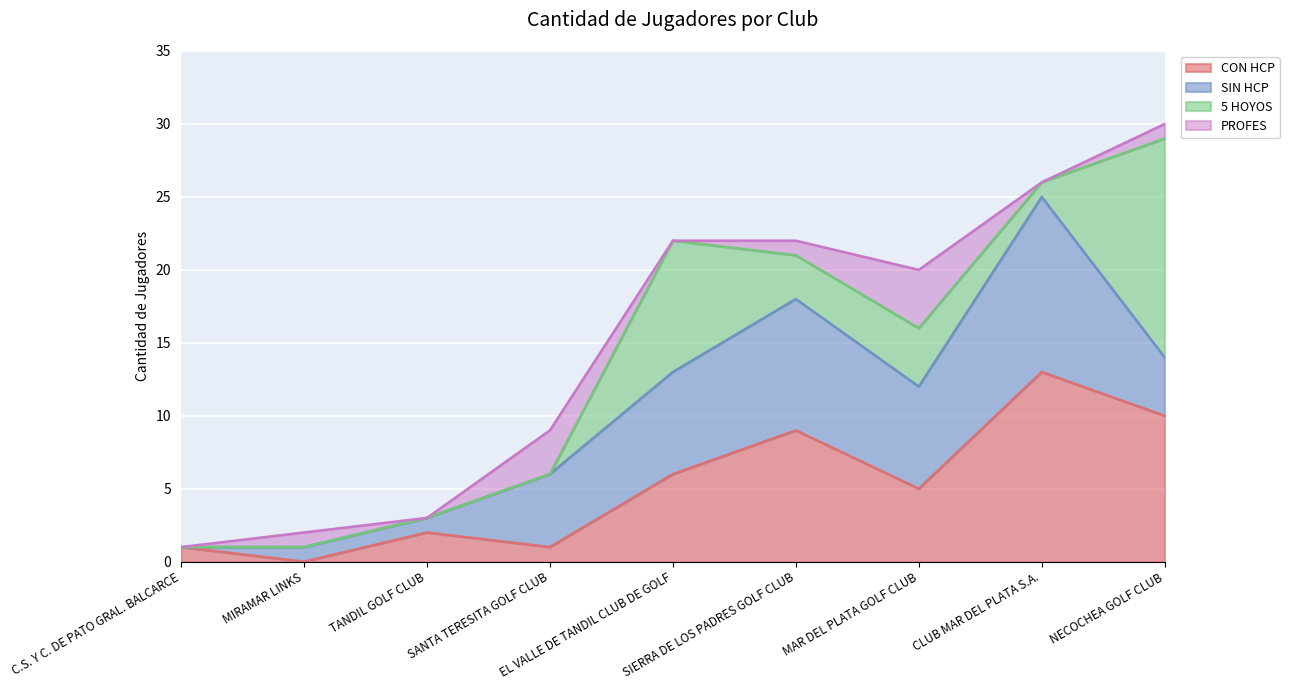

How many times do CON HCP and SIN HCP cross each other?

4